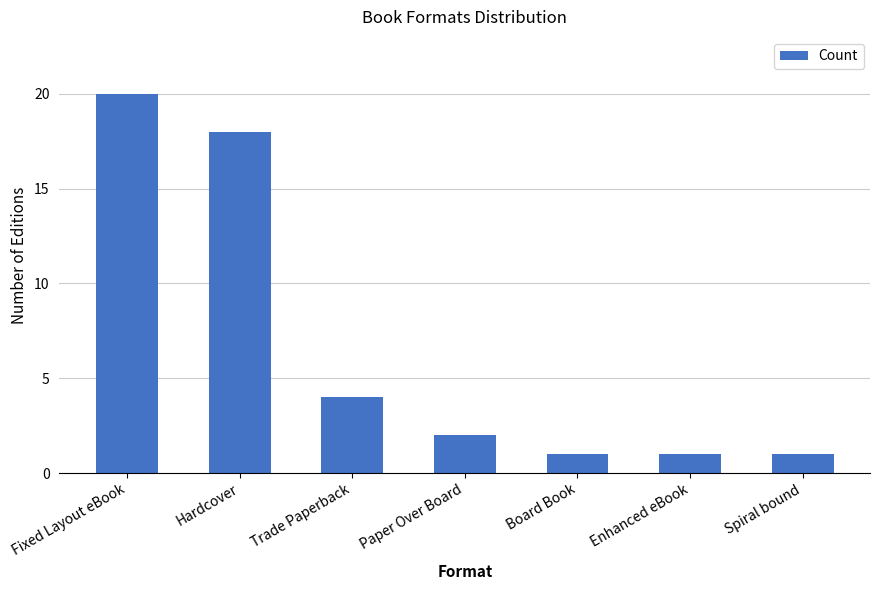

What is the maximum value shown in the chart?

20